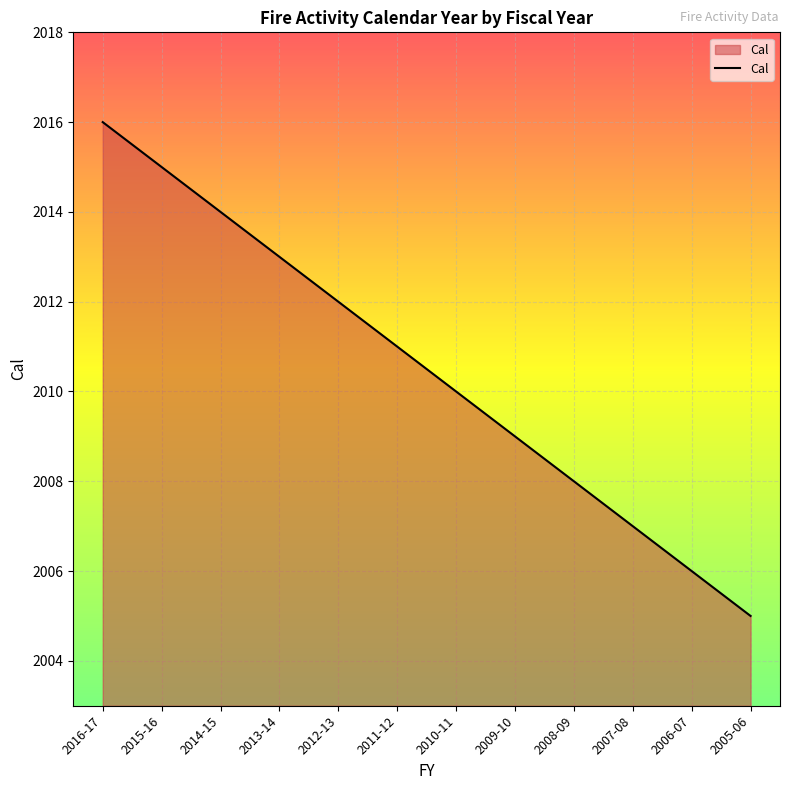

How many lines are shown in the chart?

1